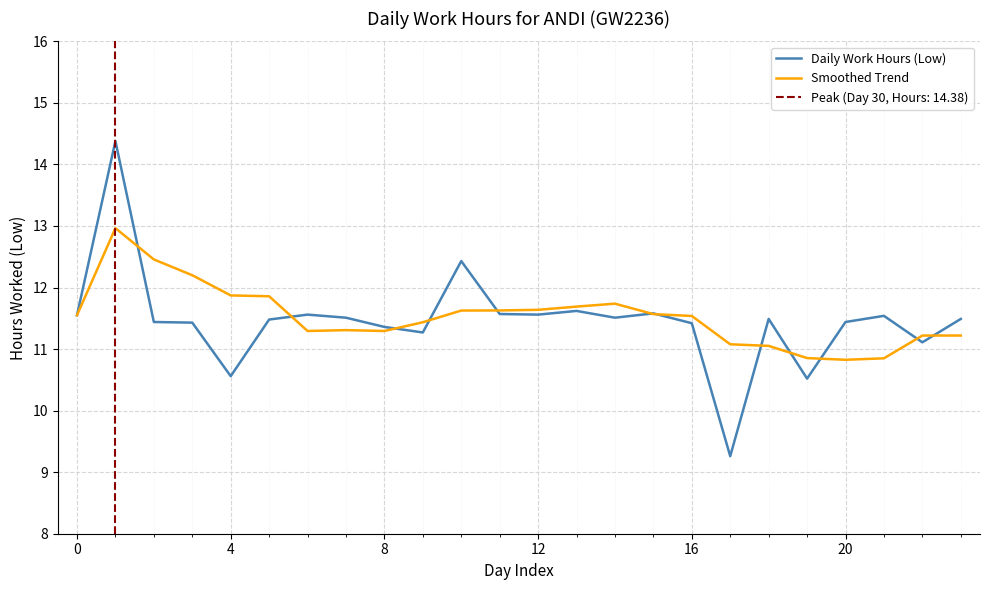

True or false: Smoothed Trend has a value of 10.8 at 20.

True